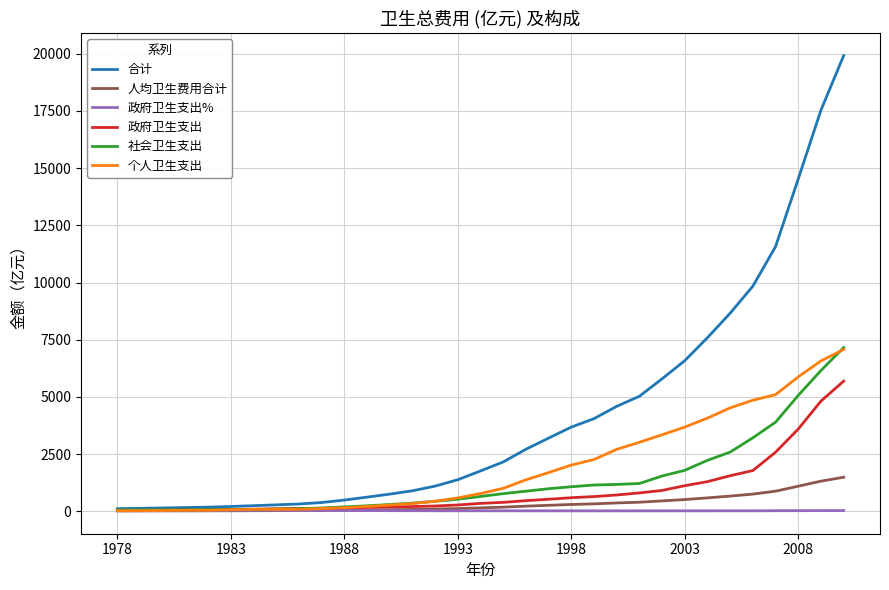

Which series has the largest range (max minus min)?

合计